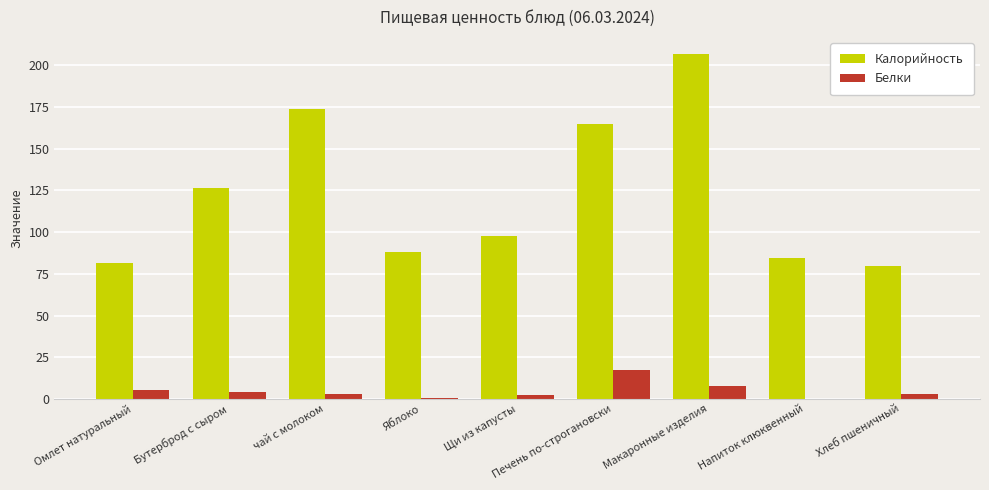

Which series has the widest spread of values?

Калорийность